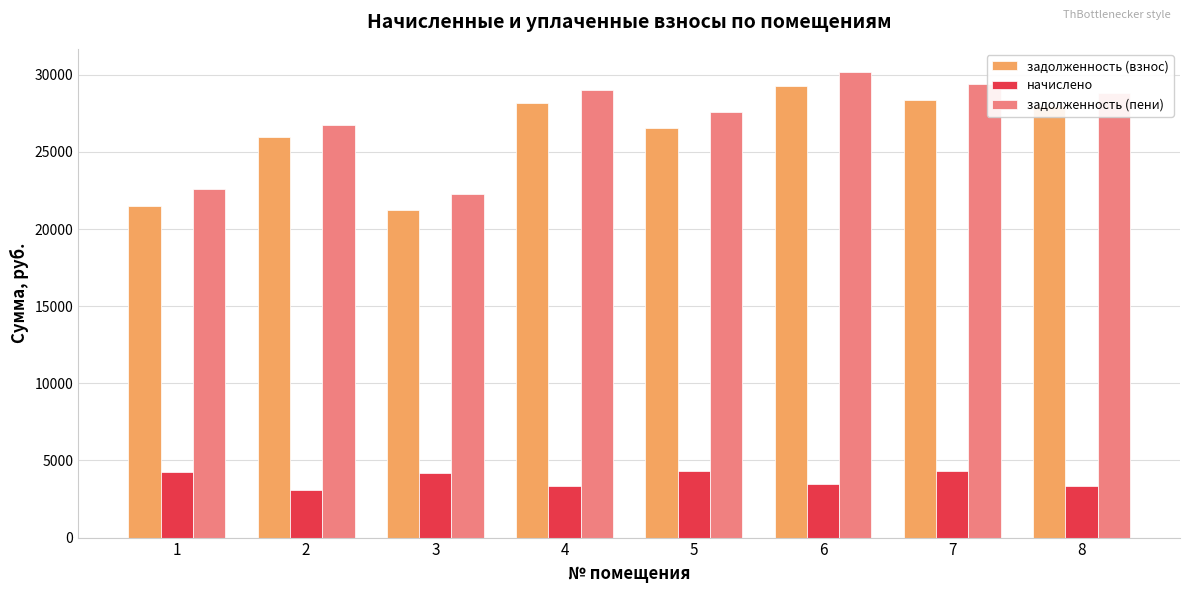

Which category has the lowest value in the задолженность (взнос) series?

3